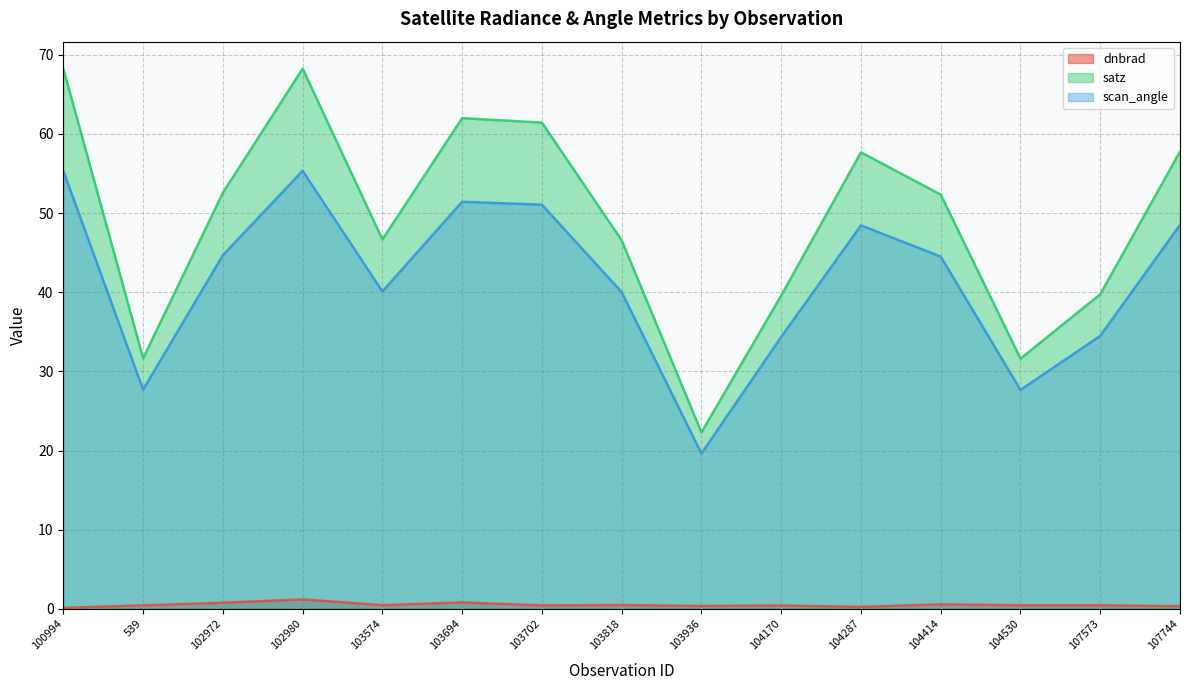

What is the greatest value displayed?

68.2